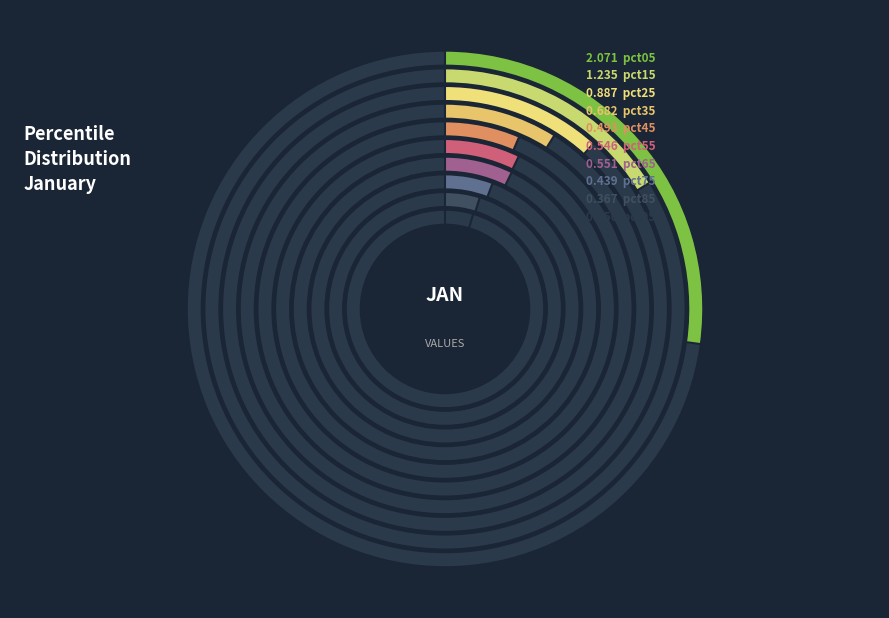

Is it true that pct55 is 21% of the pie?

False